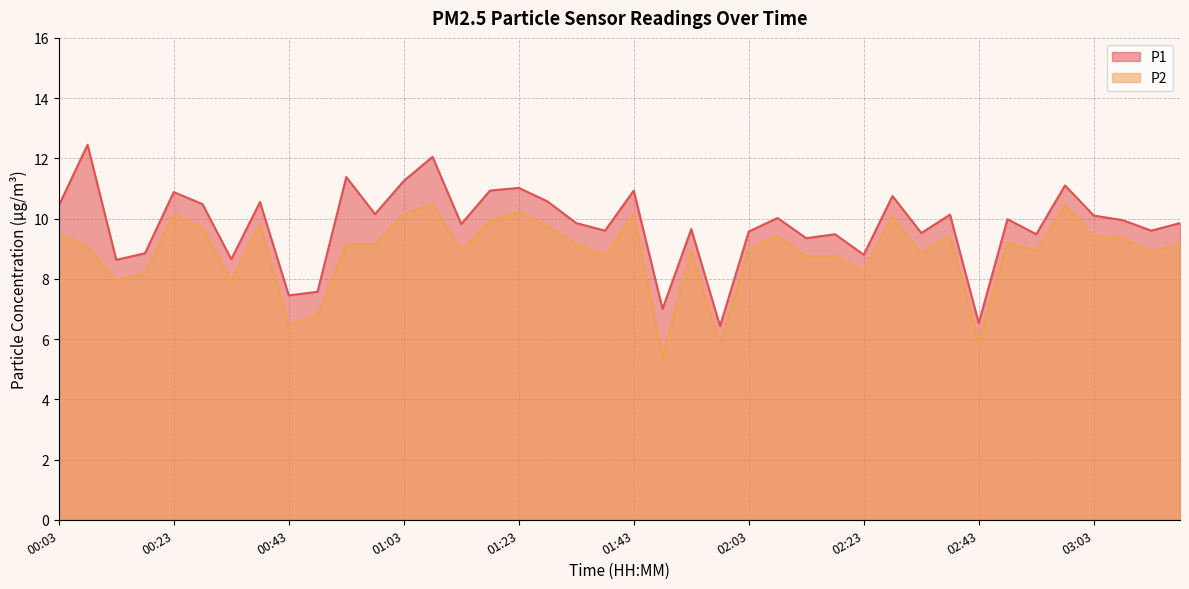

What is the difference between the highest and lowest values at 01:18?

1.0